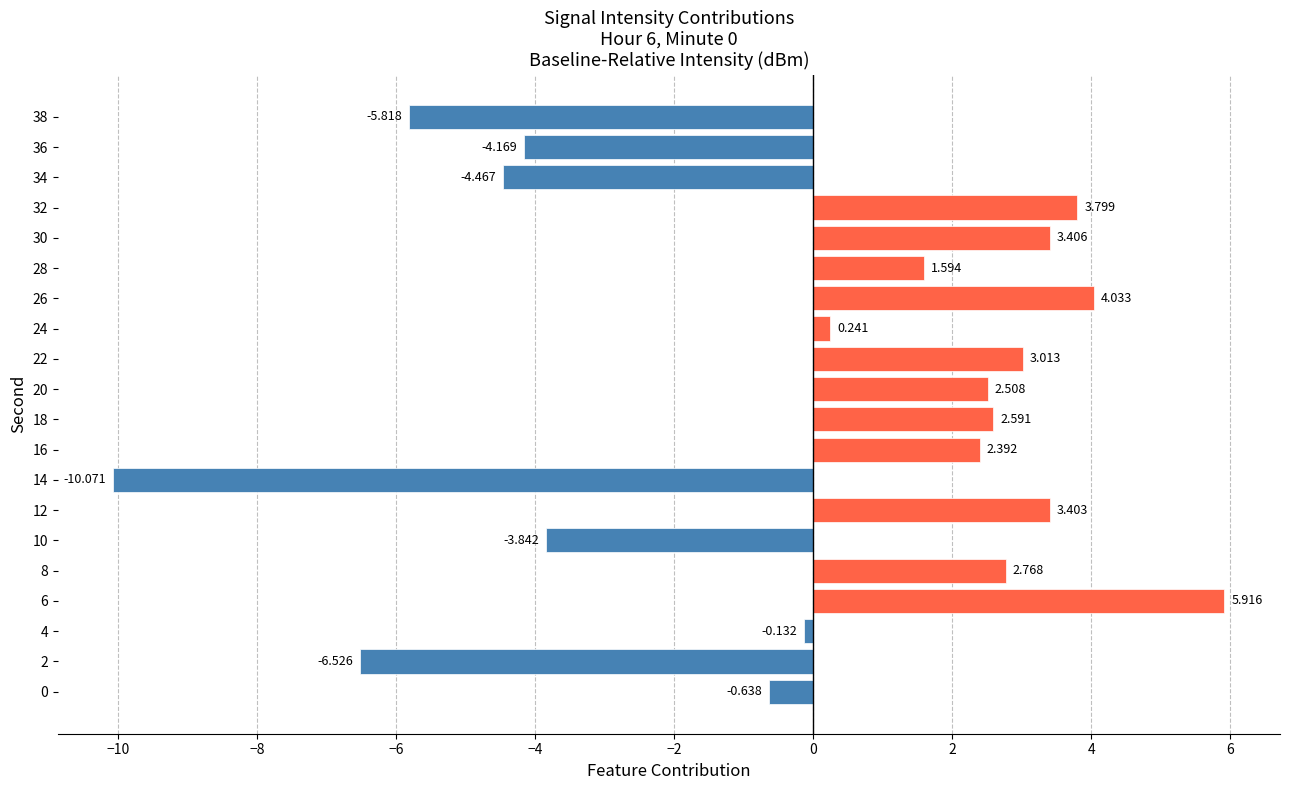

Rank the categories by value from lowest to highest.

14, 2, 38, 34, 36, 10, 0, 4, 24, 28, 16, 20, 18, 8, 22, 12, 30, 32, 26, 6